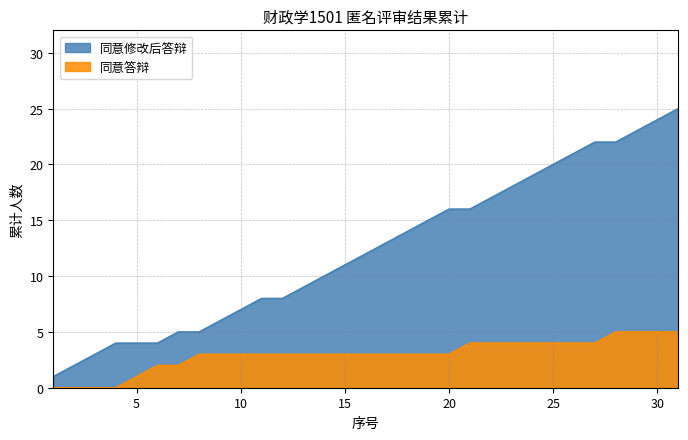

The 同意答辩累计 series shows 3 at 16. True or false?

True